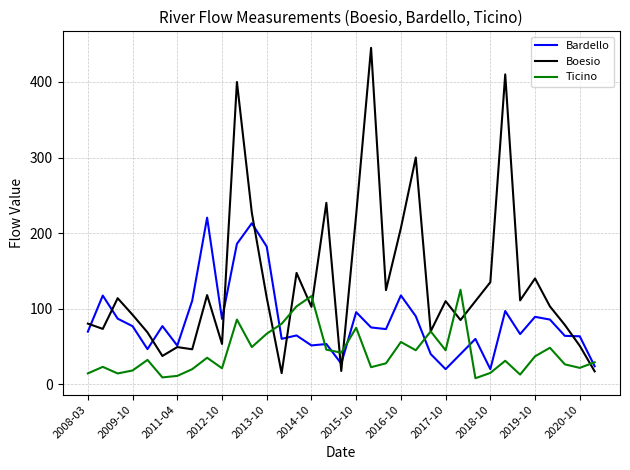

Which series has the widest spread of values?

Boesio